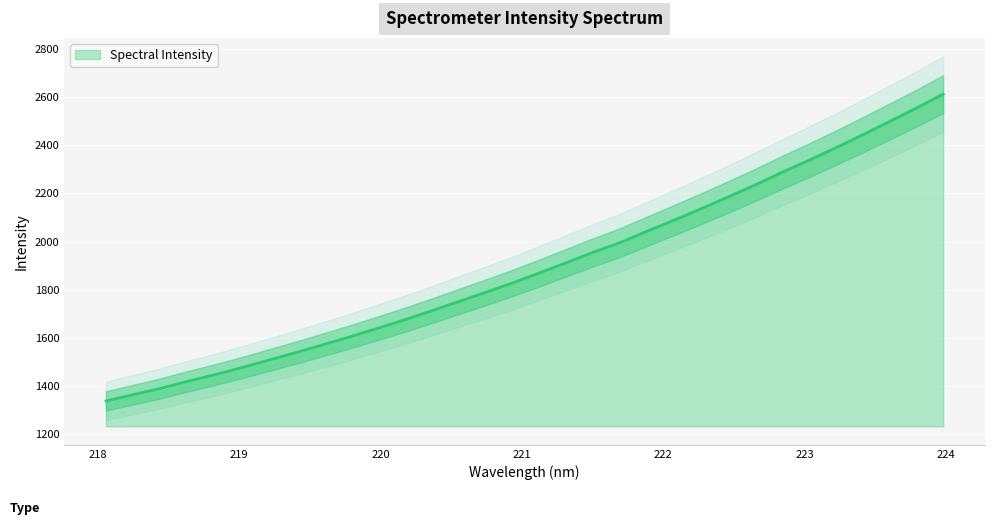

True or false: there are more than 1 points higher than both neighbors.

False